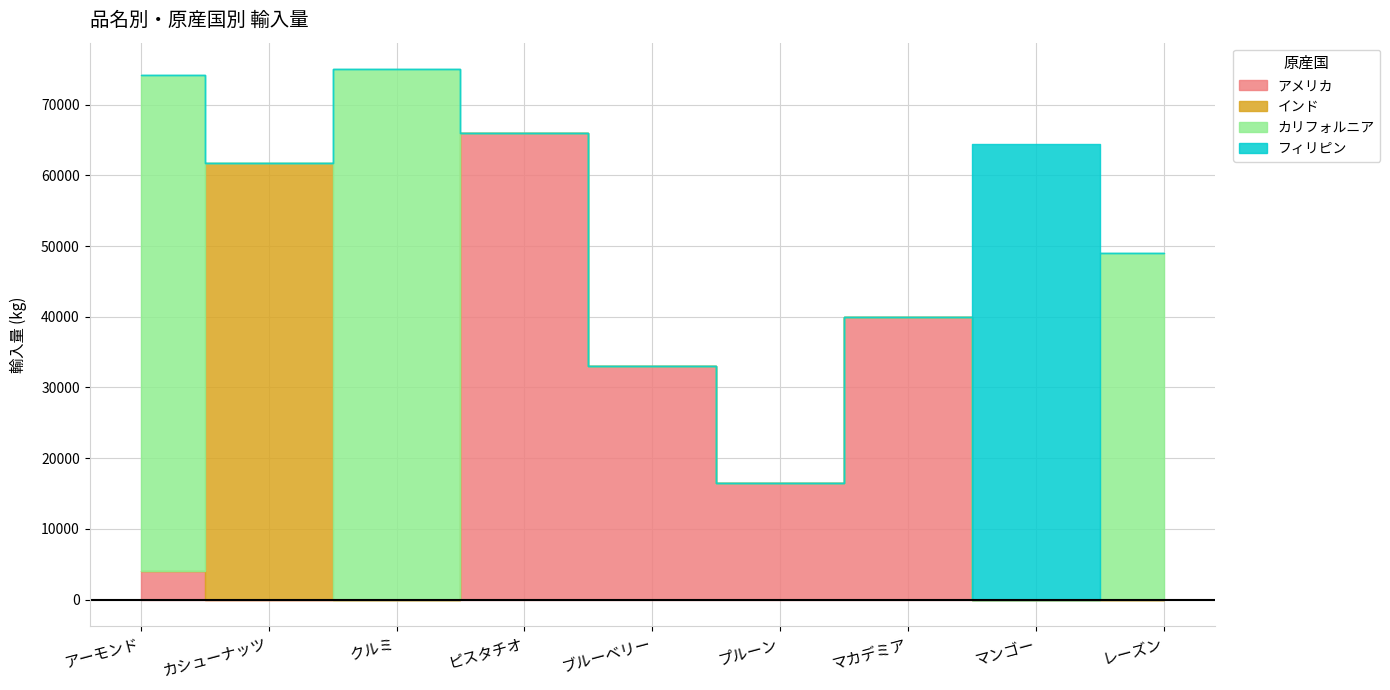

Which category has the highest value in the アメリカ series?

ピスタチオ